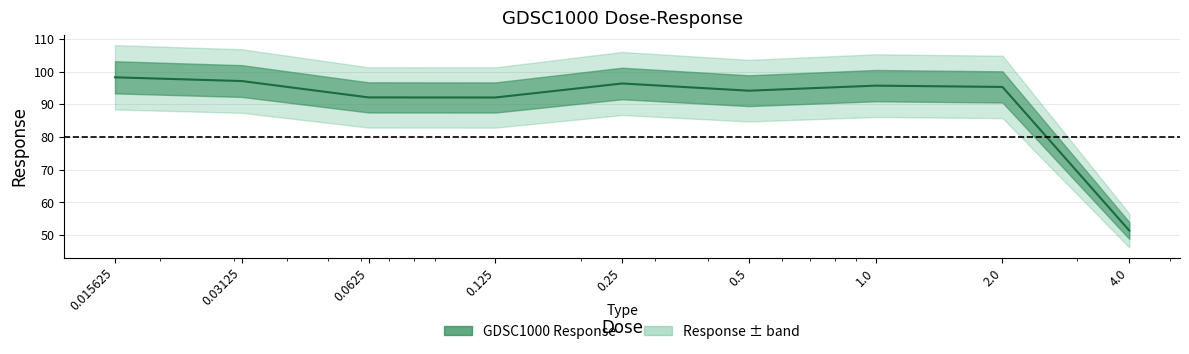

How many lines are shown in the chart?

1